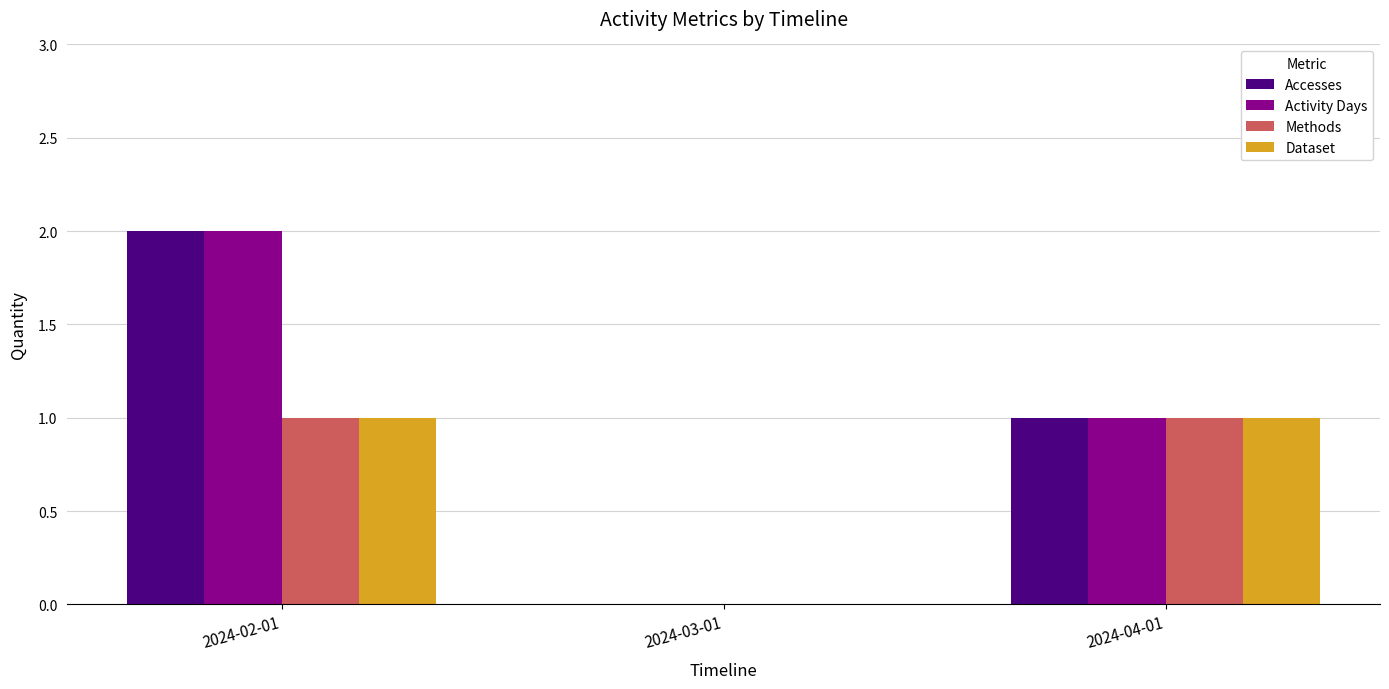

What is the sum of all Accesses values?

3